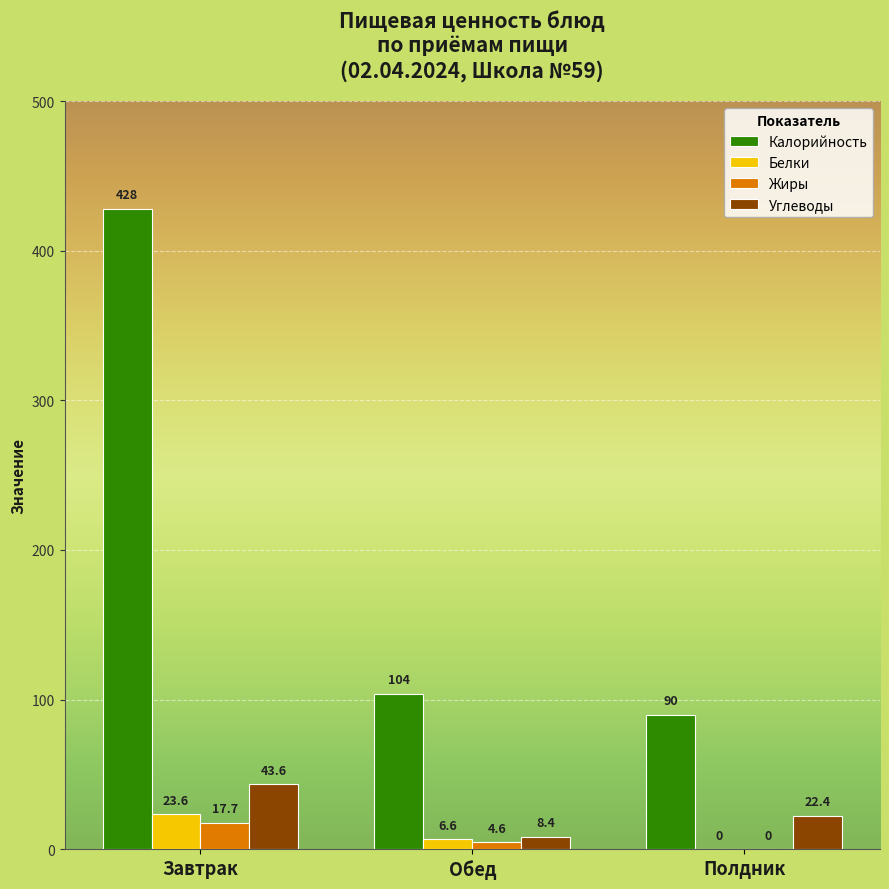

What is the difference between the Белки values at Полдник and Обед?

6.6